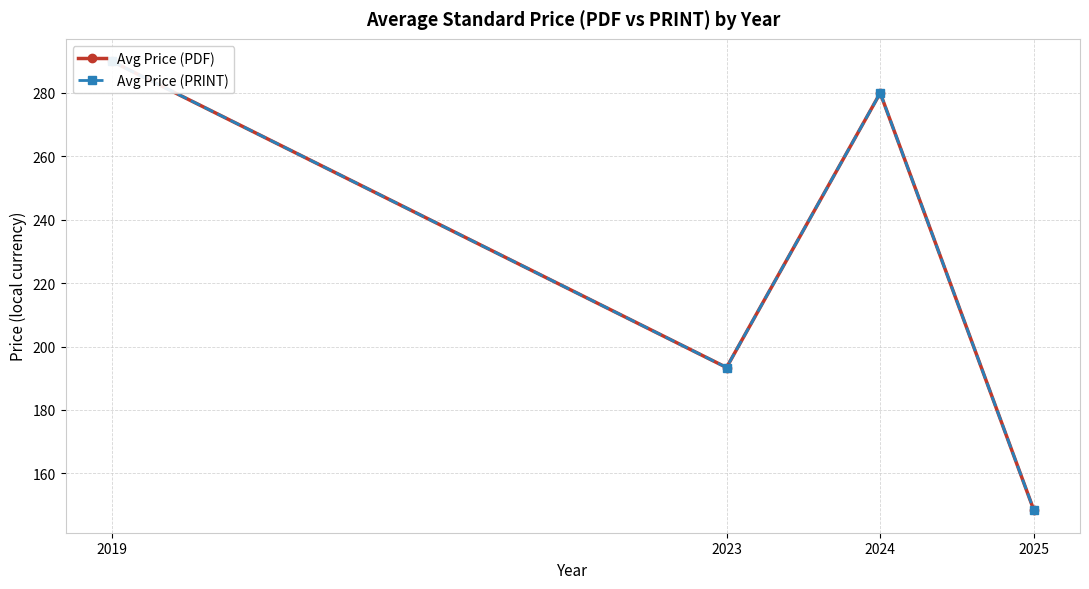

Which category has the lowest value in the Avg Price (PRINT) series?

2025